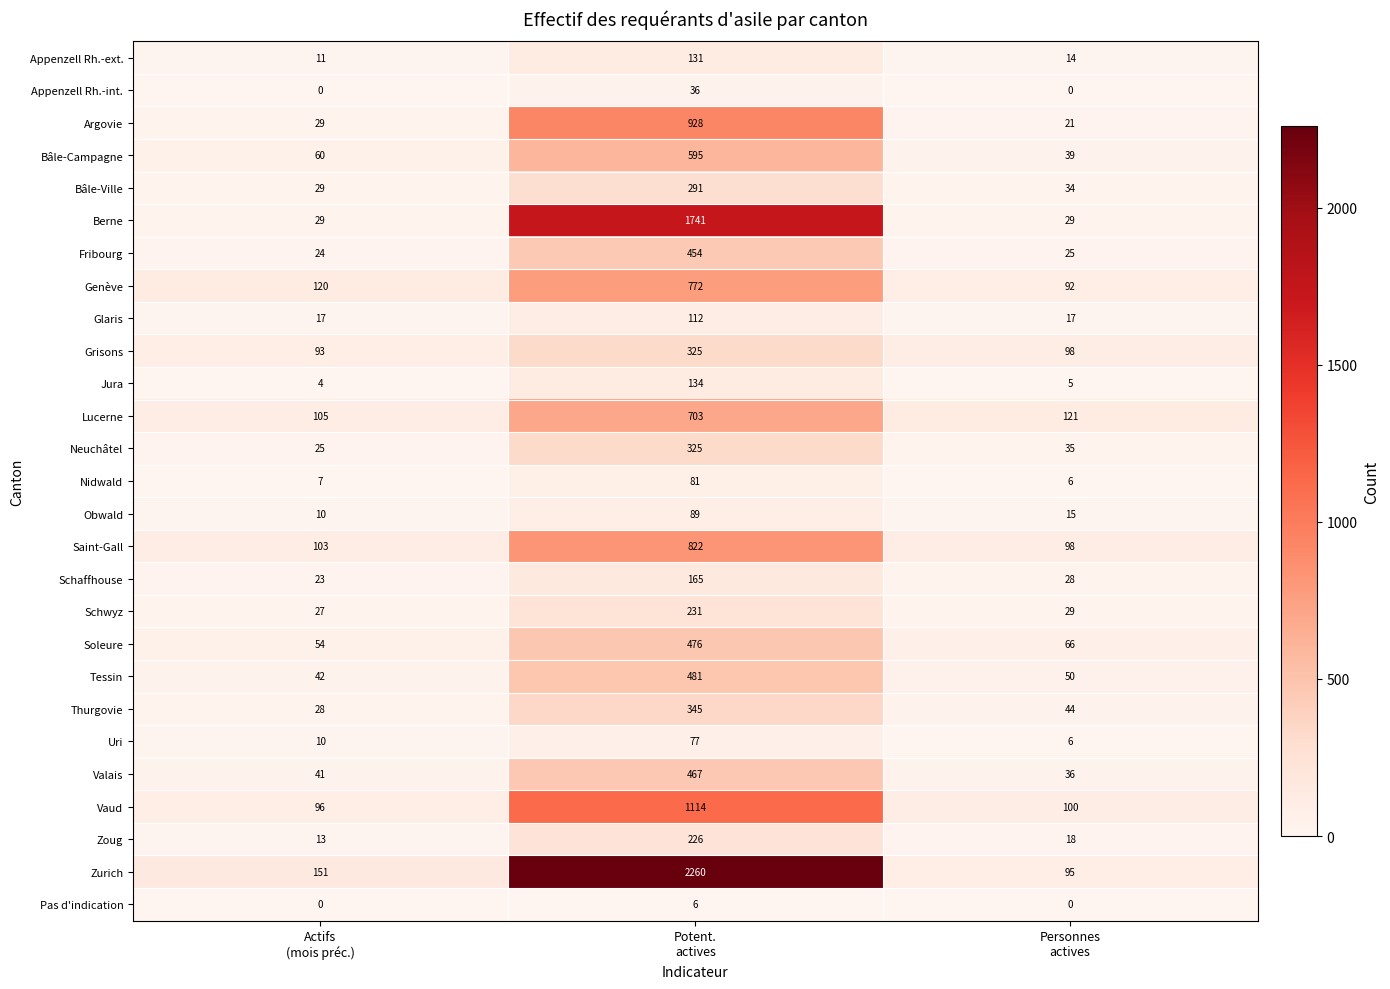

At which category is the sum across all series the highest?

Potent.
actives